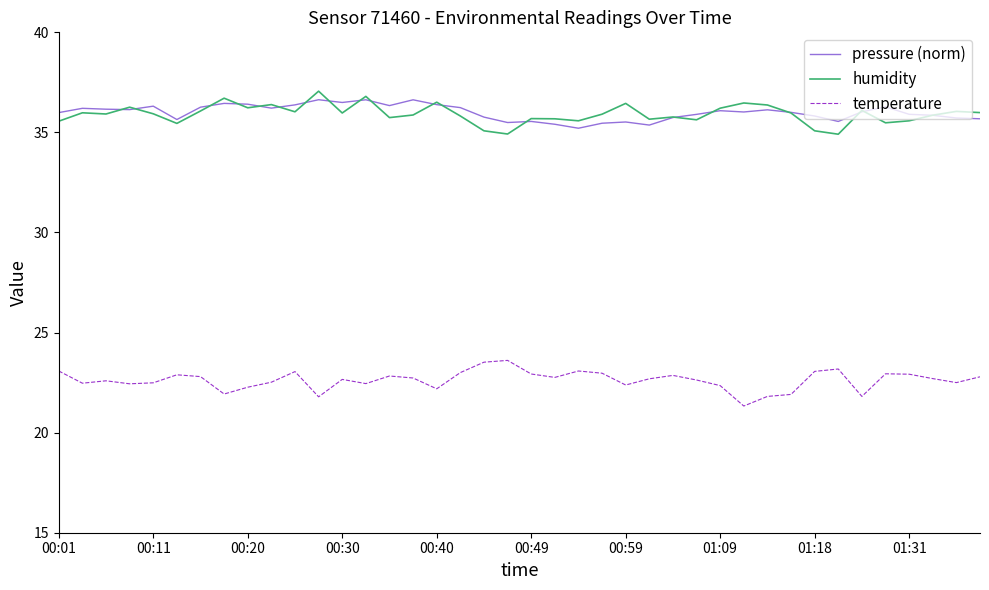

True or false: temperature and pressure (norm) cross at least once.

False